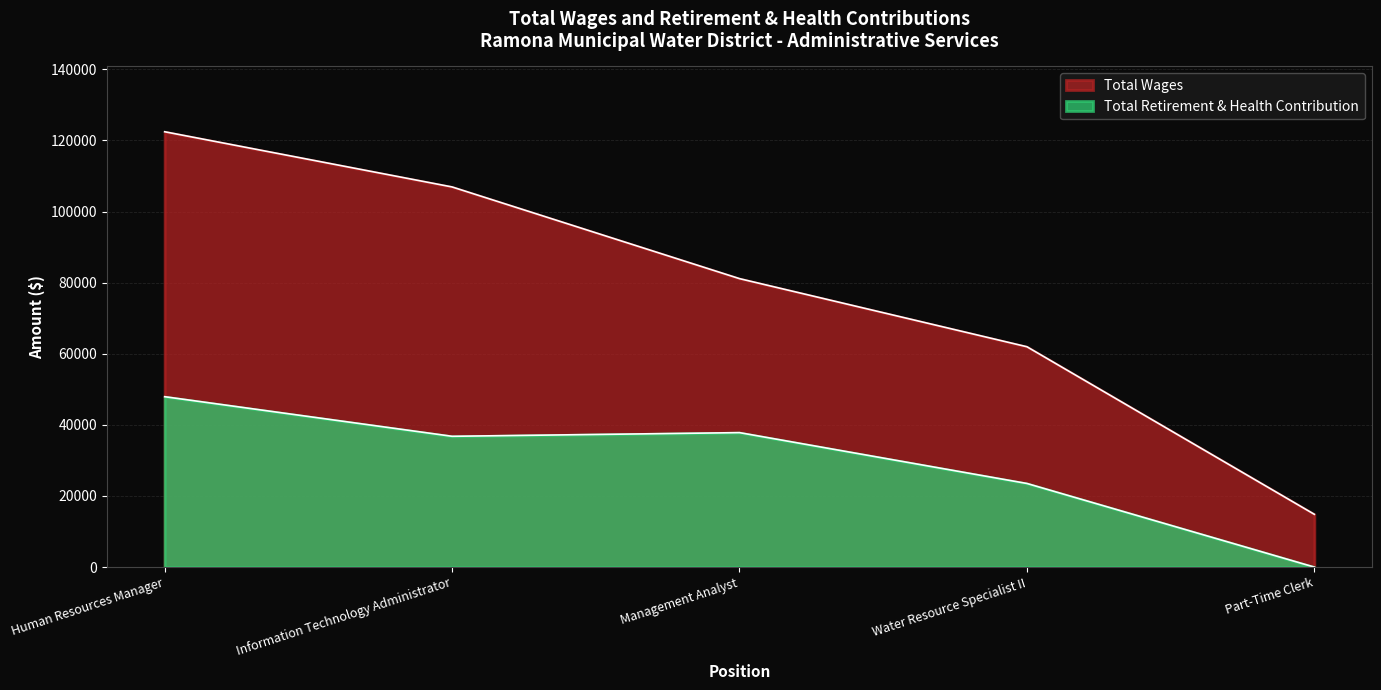

True or false: Total Wages has a value of 34596 at Management Analyst.

False